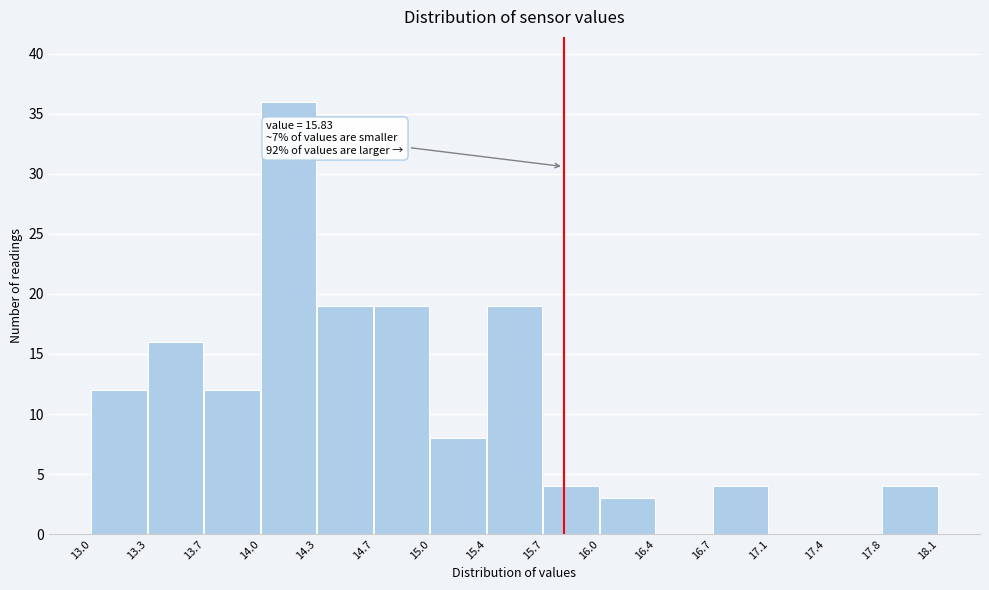

Over which range of the x-axis is the bar tallest?

14.0 to 14.3